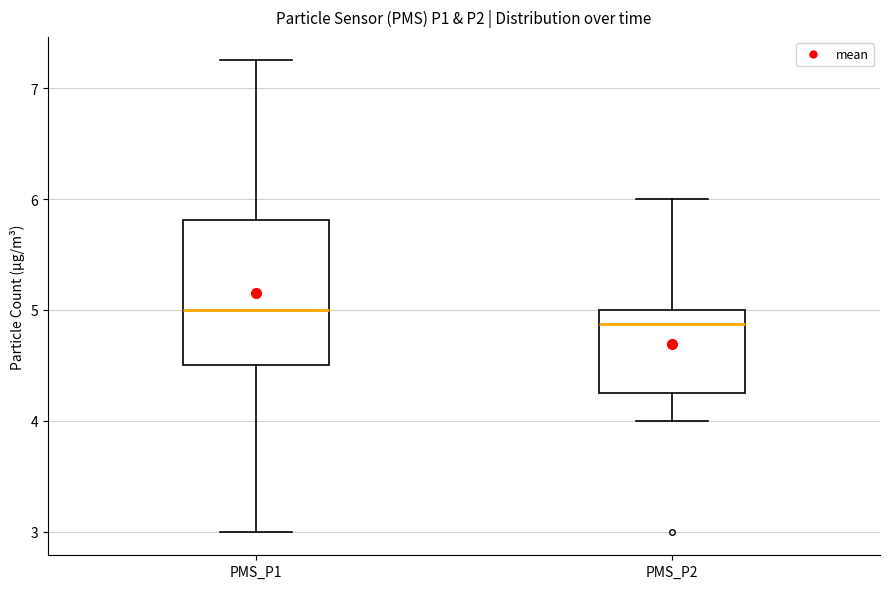

Which box's median line is the lowest?

PMS_P2